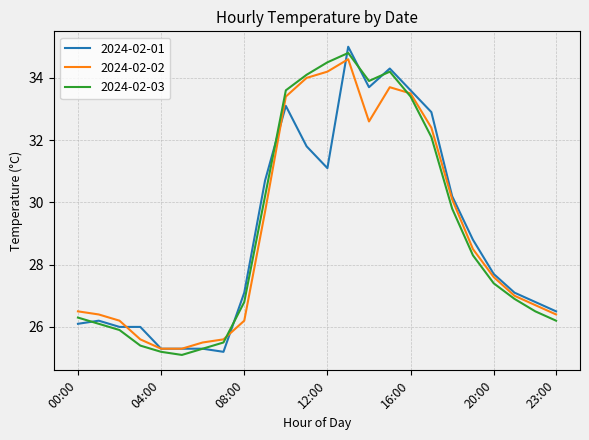

What is the minimum value shown in the chart?

25.1